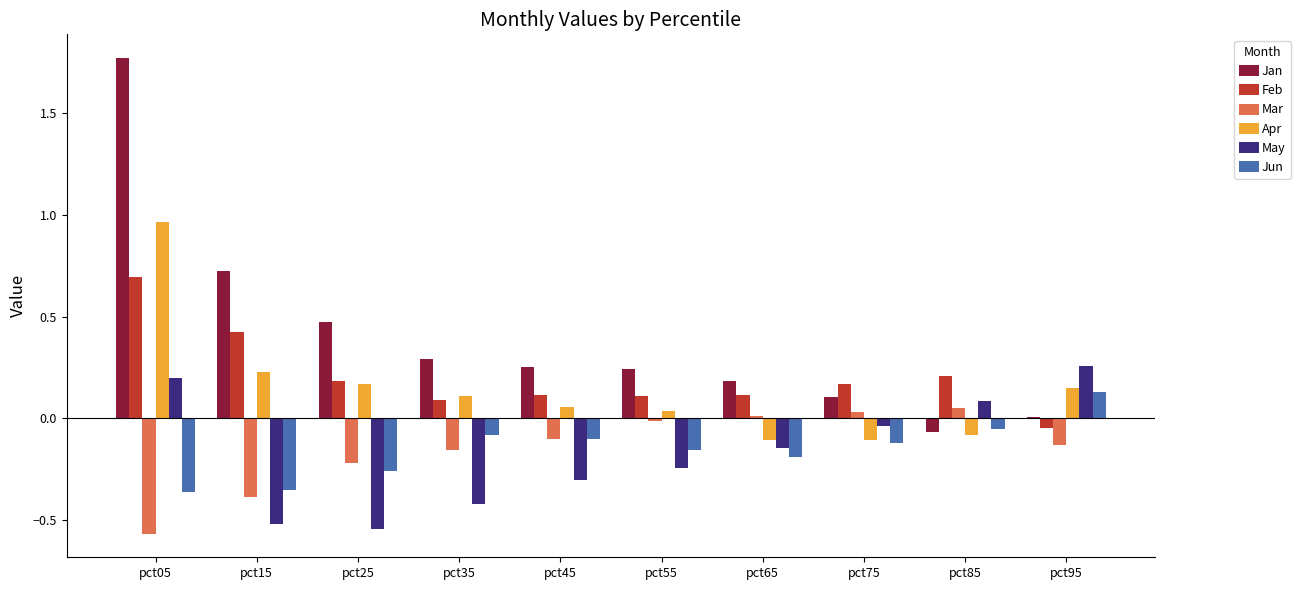

True or false: Apr has a value of 0.2 at pct15.

True